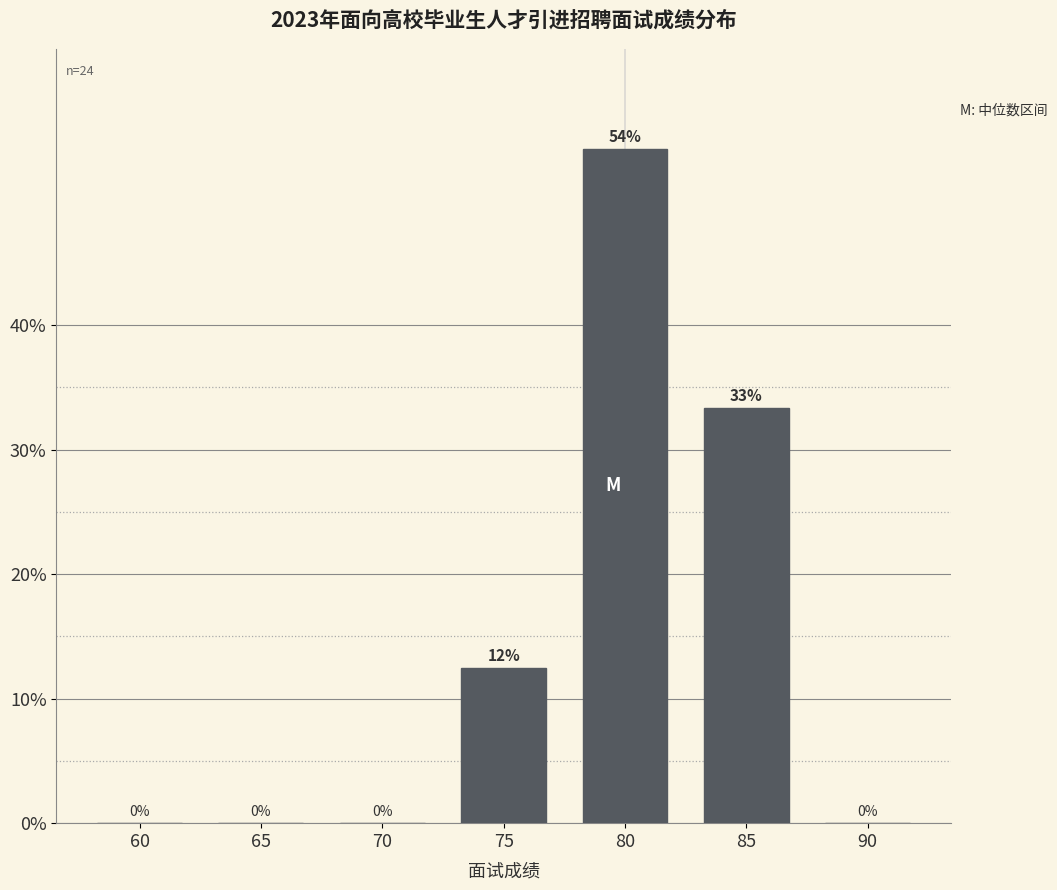

True or false: the data shows 8.0 at 75.

False